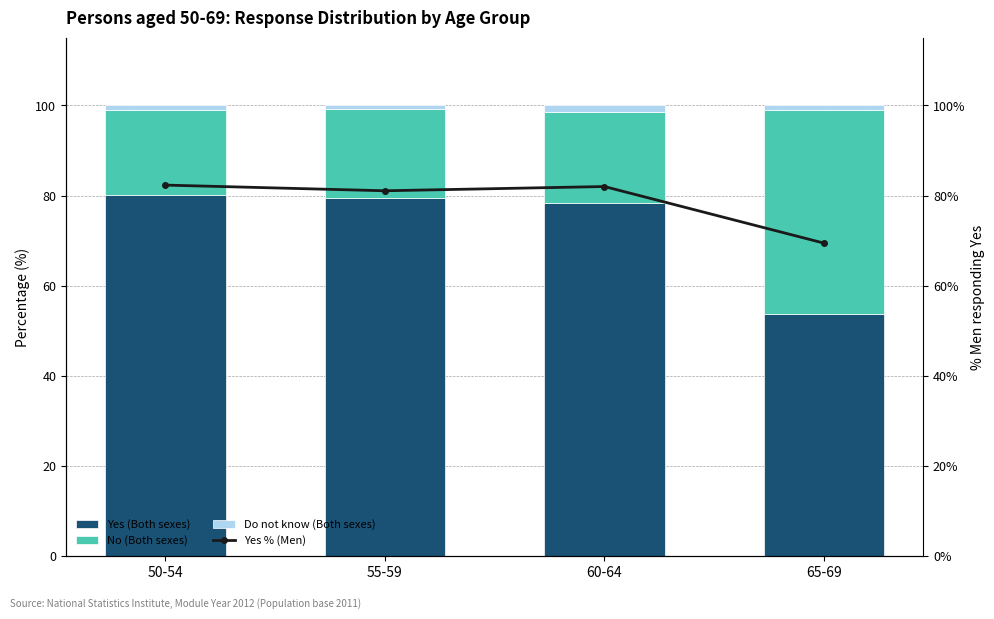

At which category does the chart reach its peak across all series?

50-54